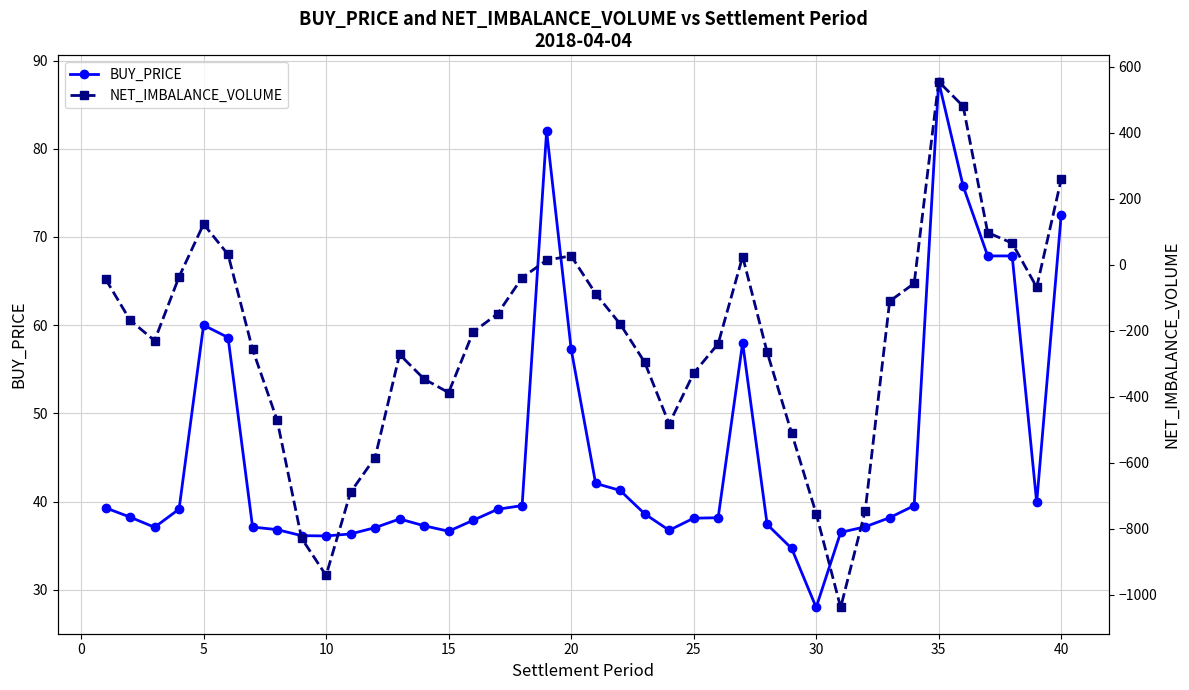

What is the value of the NET_IMBALANCE_VOLUME point at the 30th from the left?

-754.3